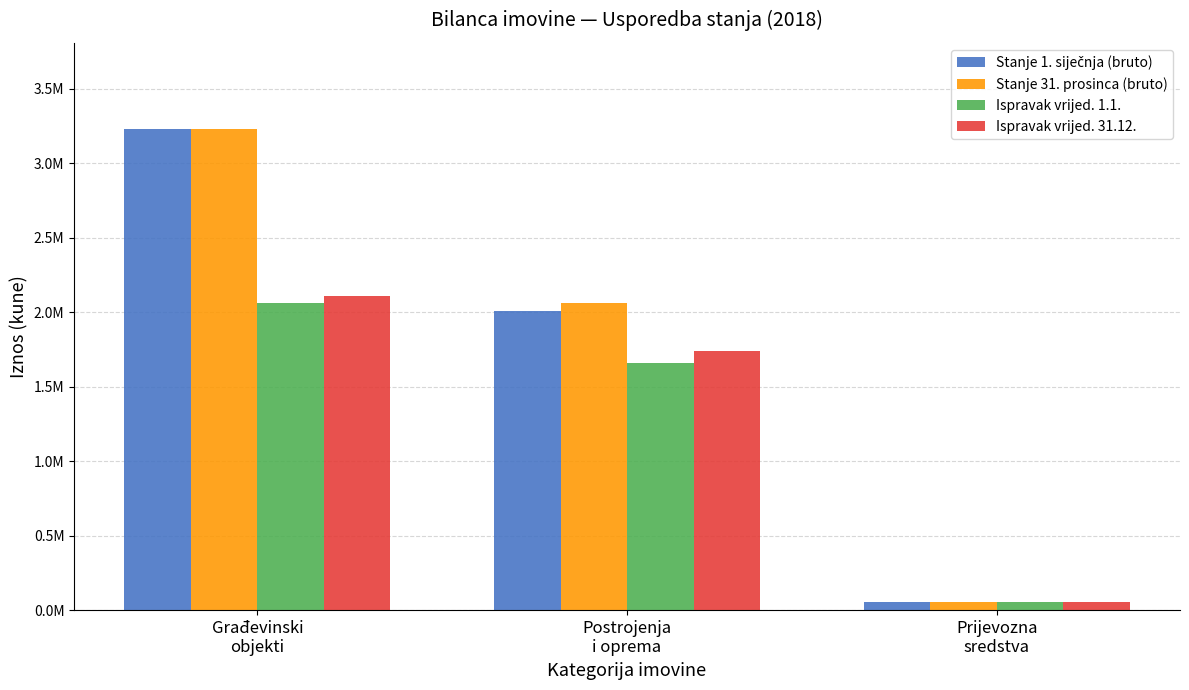

Which series has the largest range (max minus min)?

Stanje 1. siječnja (bruto)